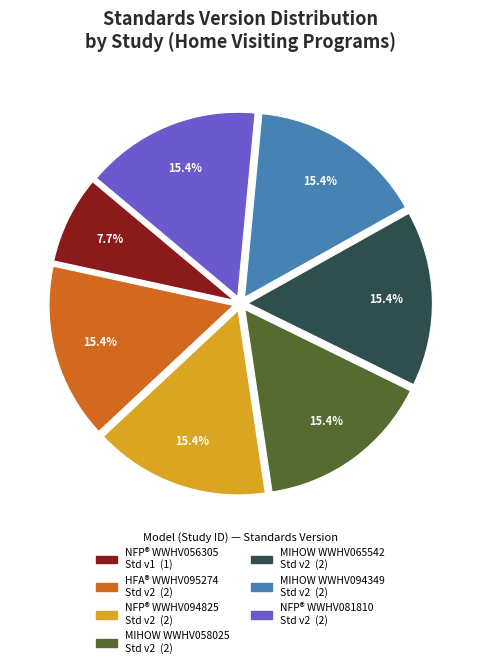

Does any single category account for the majority?

No